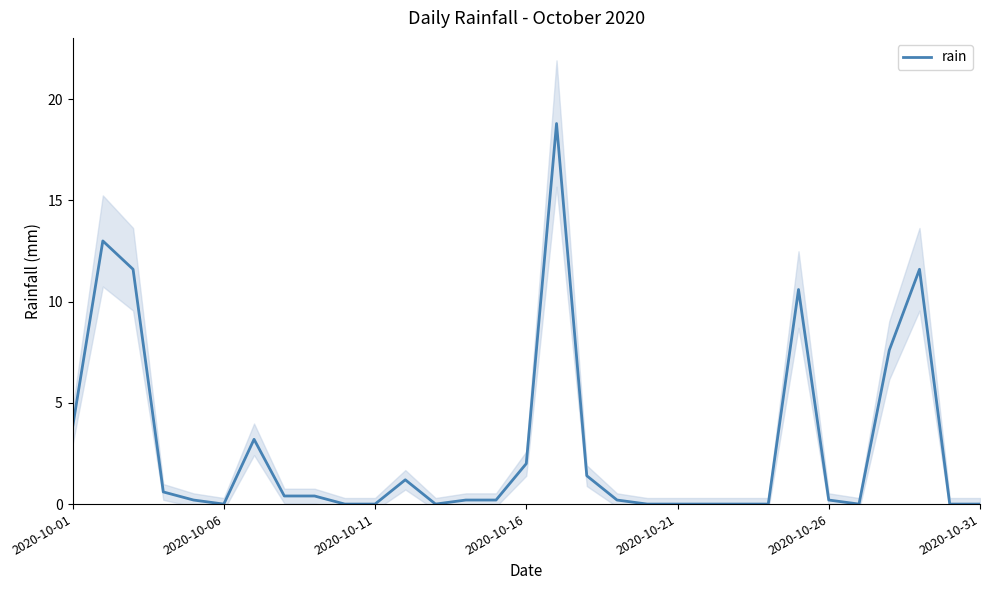

What is the highest value of the rain series?

18.8